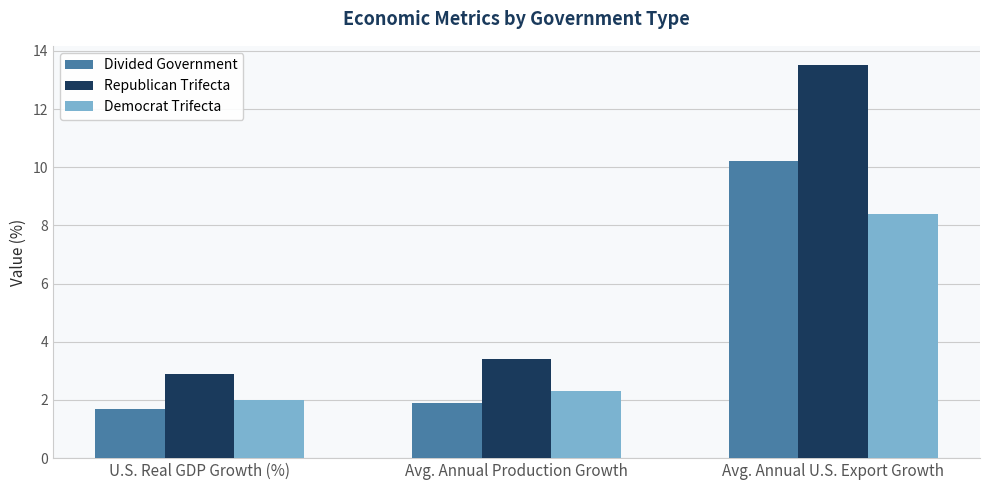

The Divided Government series shows 1.7 at U.S. Real GDP Growth (%). True or false?

True